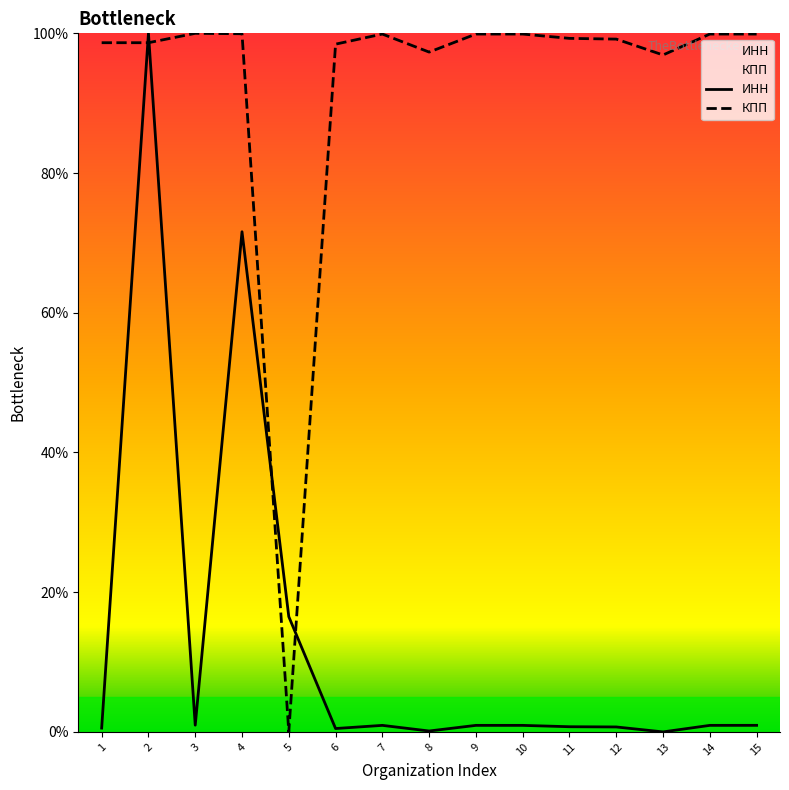

At which category is the sum across all series the highest?

2